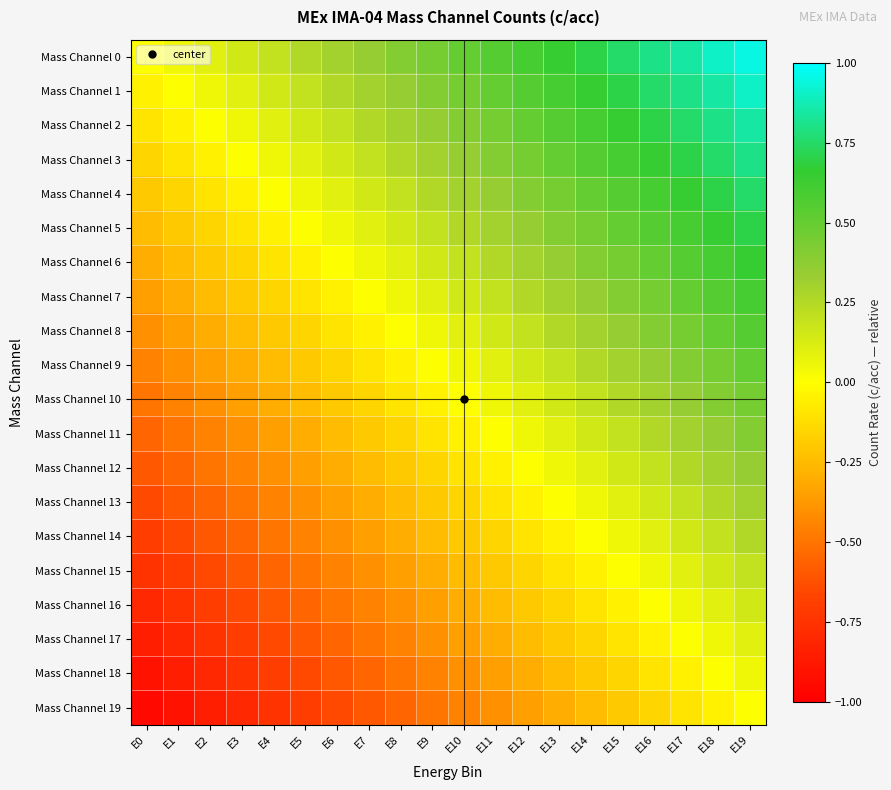

How many categories are shown in the chart?

20